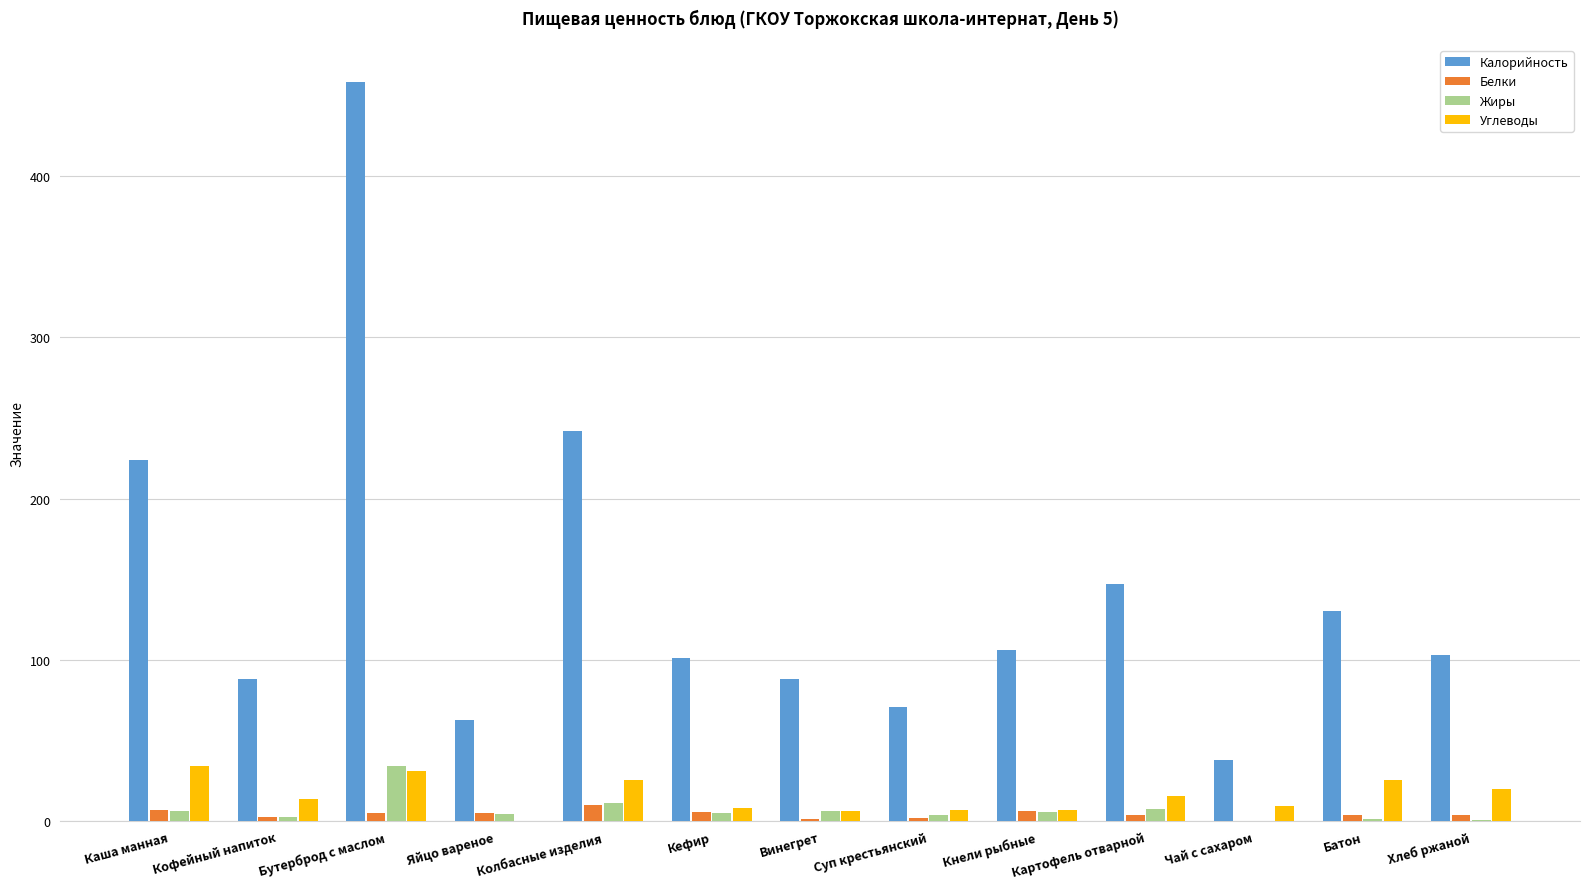

Between Каша манная and Хлеб ржаной, which series saw the biggest shift?

Калорийность